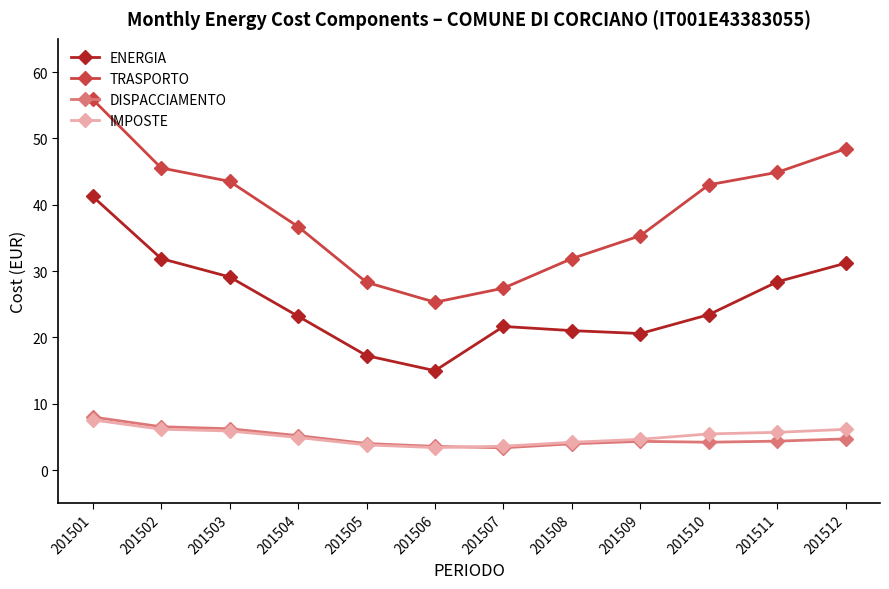

Which series has the largest total across all categories?

TRASPORTO